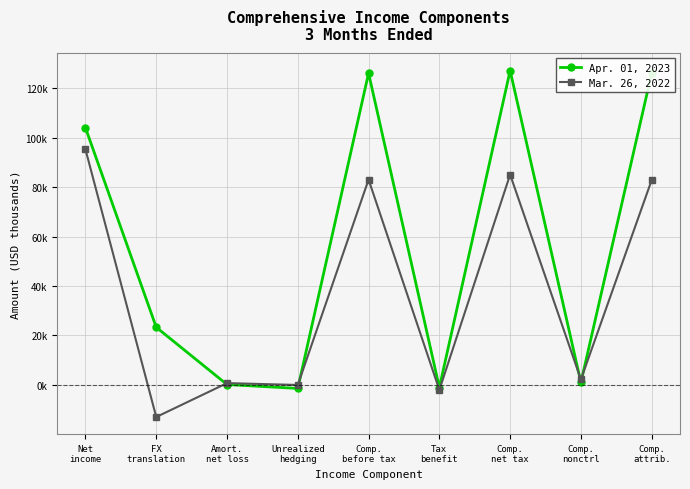

What is the total value across all series at Comp.
before tax?

209055